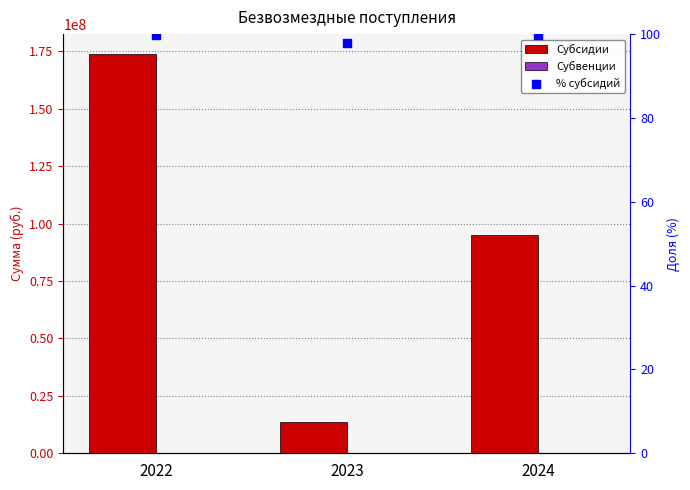

What are all the series names shown in the legend?

Субсидии, Субвенции, % субсидий